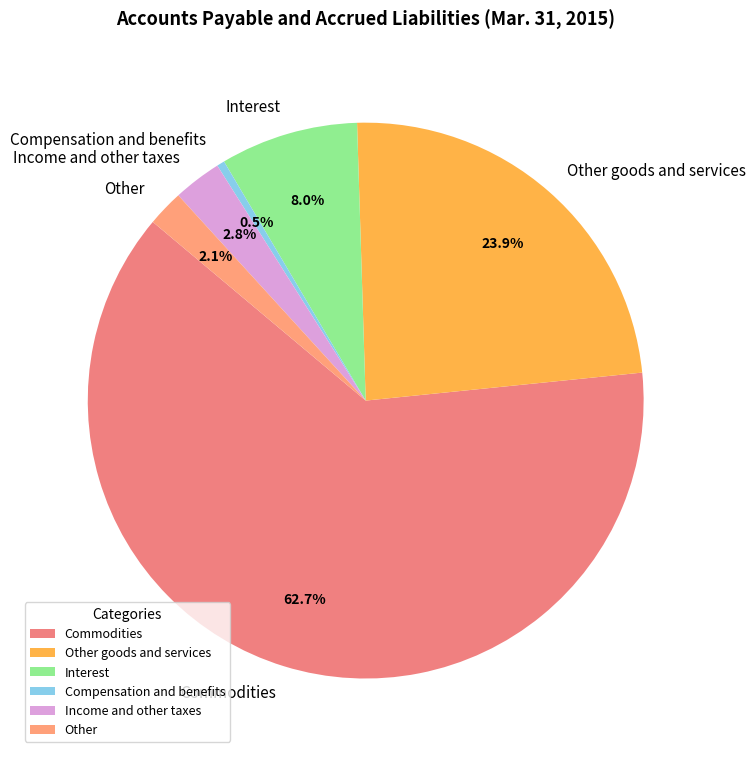

Which slice represents more than half of the pie?

Commodities